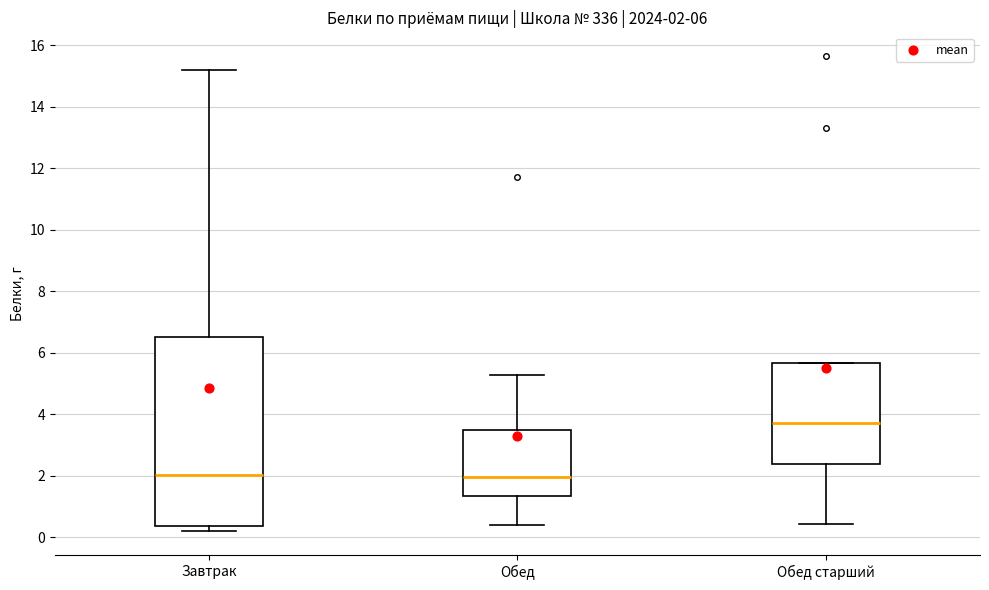

Which box is the tallest, from its lower edge to its upper edge?

Завтрак